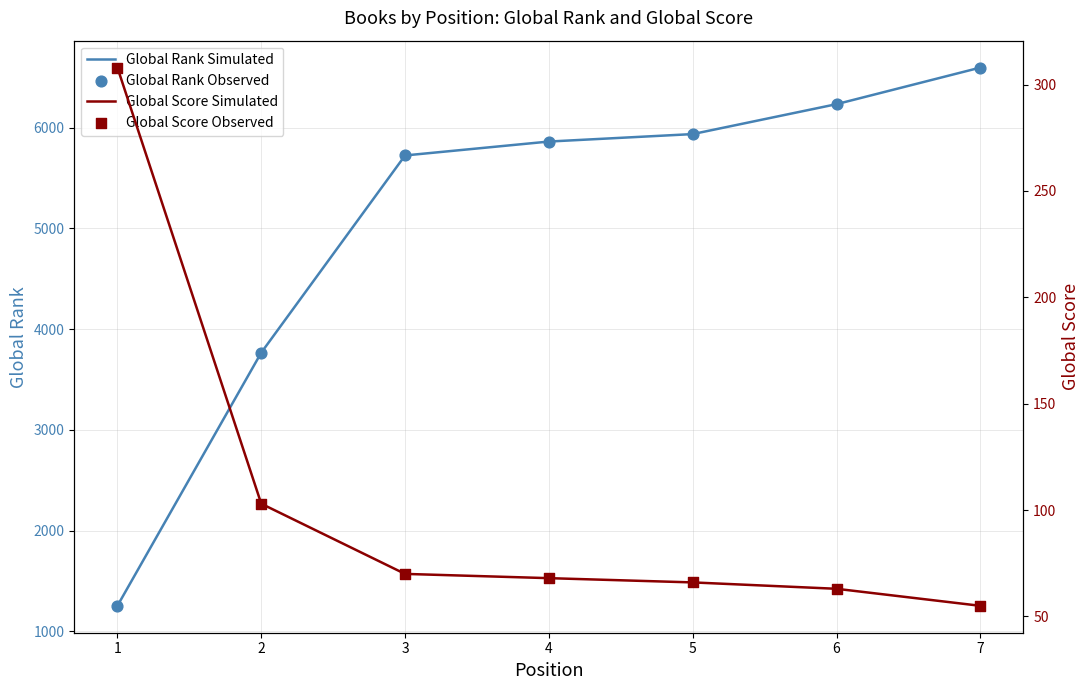

Which series reaches the minimum Y coordinate?

Global Score